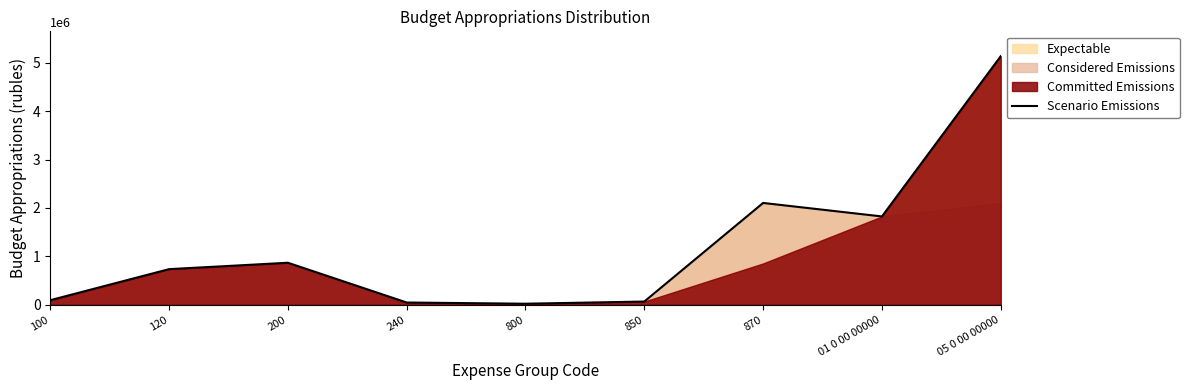

At which category does the chart reach its minimum across all series?

800